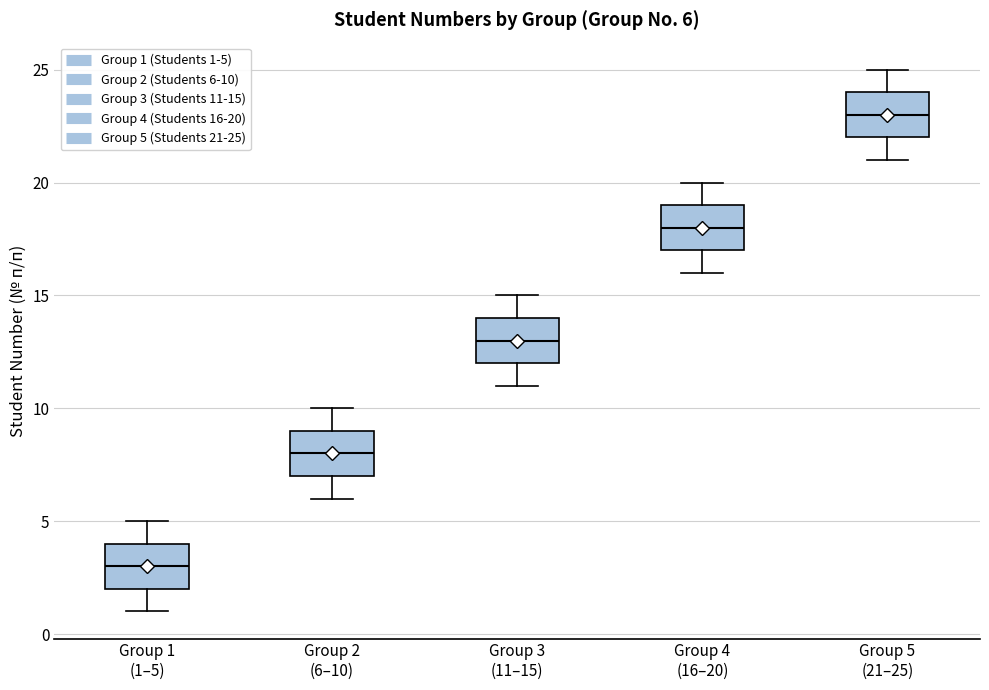

Which box has the highest median line?

Group 5 (21–25)